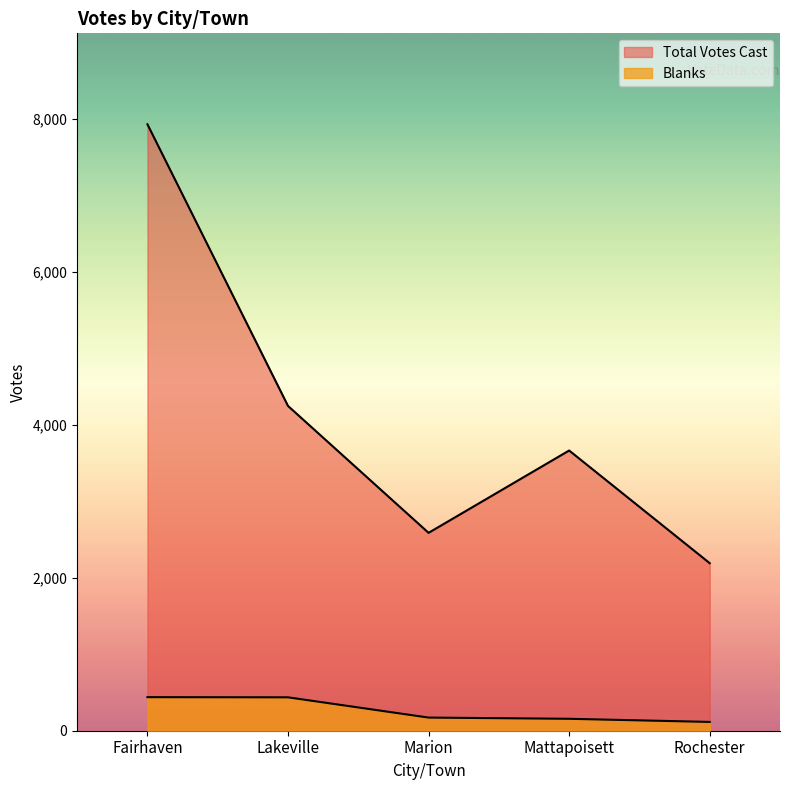

True or false: Total Votes Cast has more than 0 interior local peaks.

True